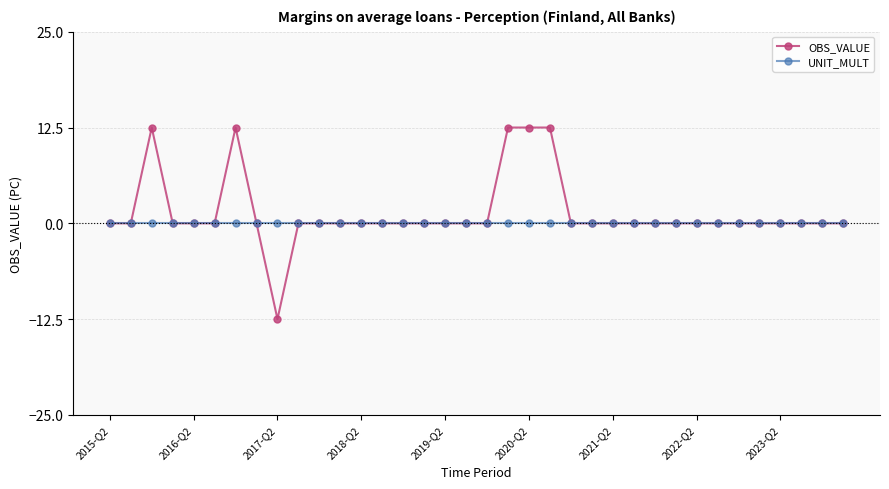

Reading left to right, list all the values displayed in this chart.

OBS_VALUE: 0.0	0.0	12.5	0.0	0.0	0.0	12.5	0.0	-12.5	0.0	0.0	0.0	0.0	0.0	0.0	0.0	0.0	0.0	0.0	12.5	12.5	12.5	0.0	0.0	0.0	0.0	0.0	0.0	0.0	0.0	0.0	0.0	0.0	0.0	0.0	0.0
UNIT_MULT: 0.0	0.0	0.0	0.0	0.0	0.0	0.0	0.0	0.0	0.0	0.0	0.0	0.0	0.0	0.0	0.0	0.0	0.0	0.0	0.0	0.0	0.0	0.0	0.0	0.0	0.0	0.0	0.0	0.0	0.0	0.0	0.0	0.0	0.0	0.0	0.0